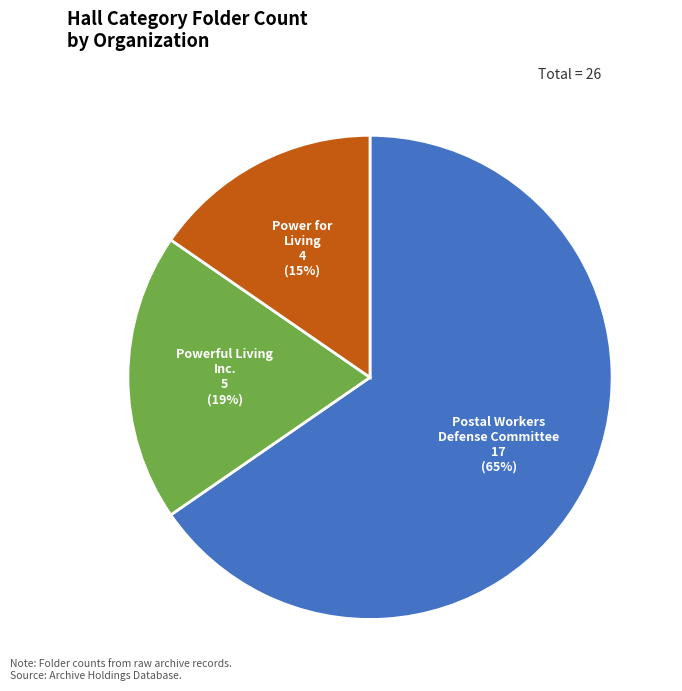

To the nearest percent, what is the difference between the Powerful Living Inc. and Power for Living slice percentages?

4%